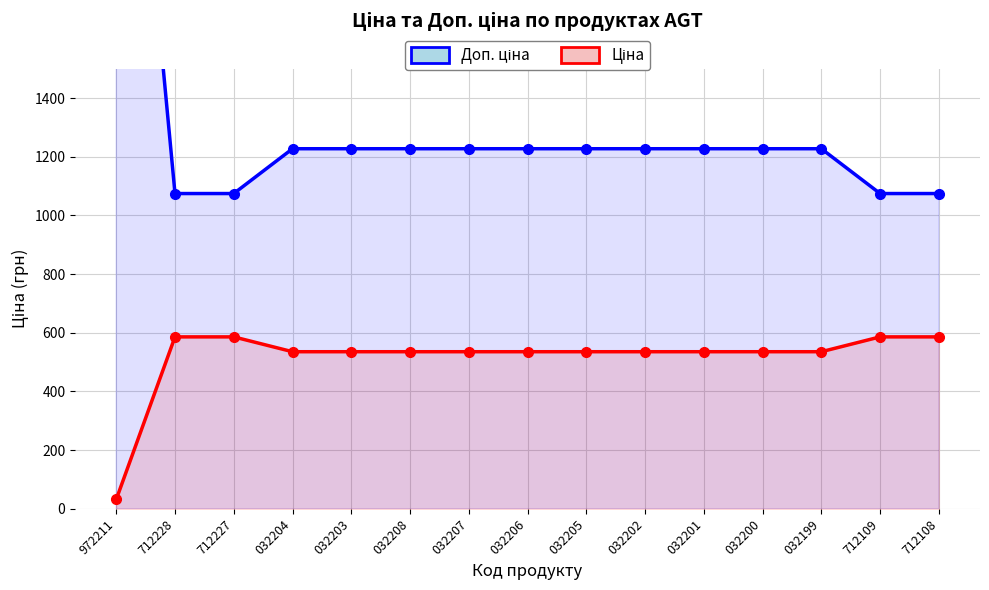

How many data points in Ціна are above 535?

14